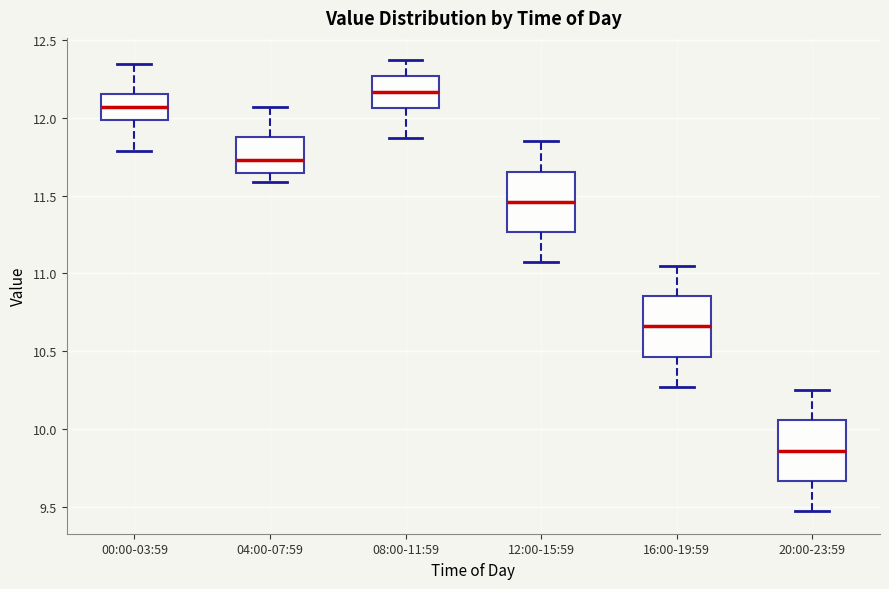

Where does the lower whisker of the box for 16:00-19:59 end on the y-axis? The values are not printed on the chart, so give them approximately, as read against the axis.

10.25